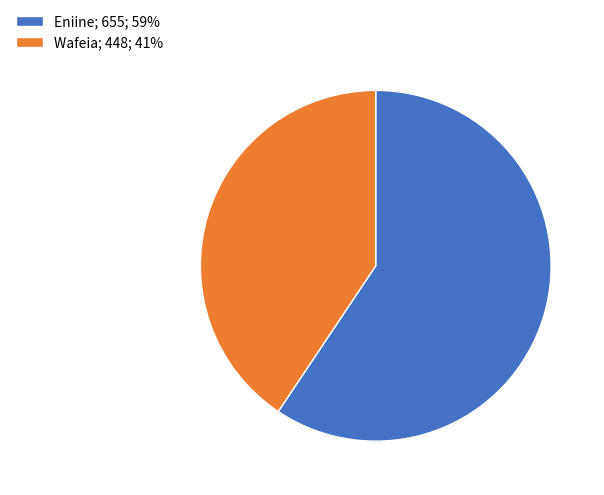

Between Wafeia; 448; 41% and Eniine; 655; 59%, which is larger?

Eniine; 655; 59%